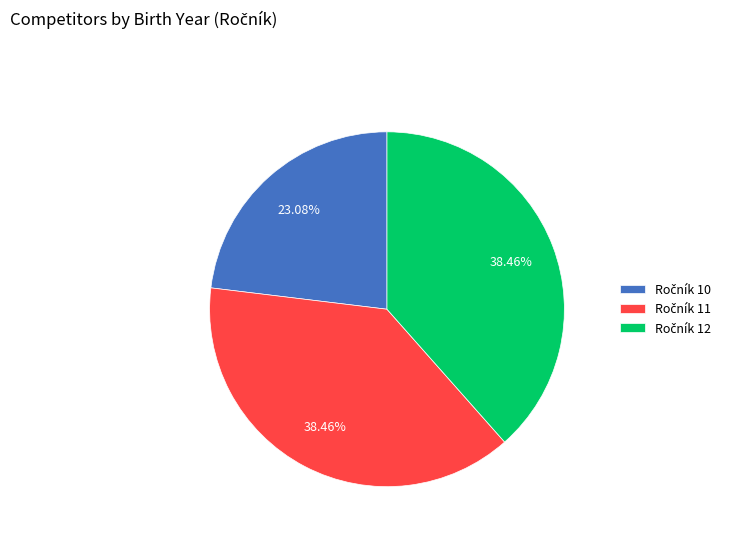

Is there any slice that represents more than half of the pie?

No